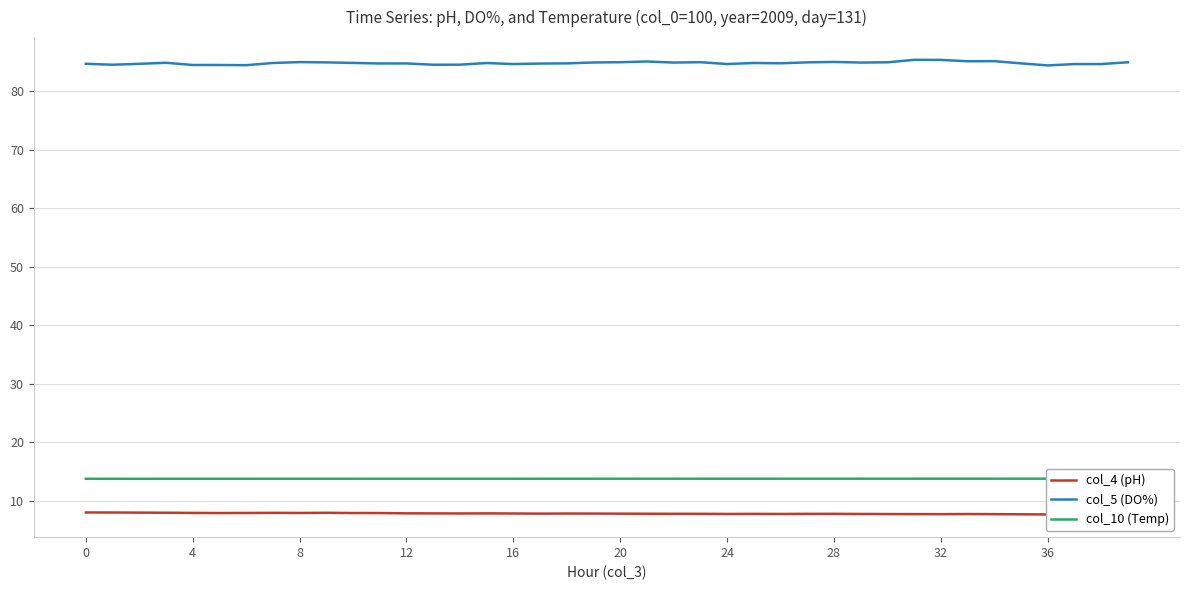

At which label is col_4 (pH) closest to 7?

36